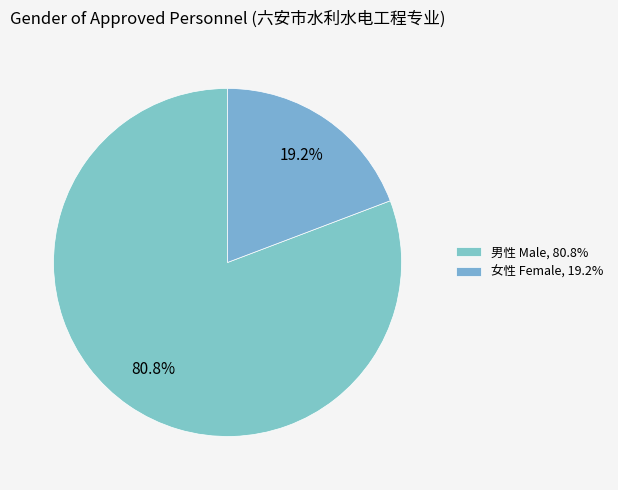

Which slice is the smallest?

女性 Female, 19.2%